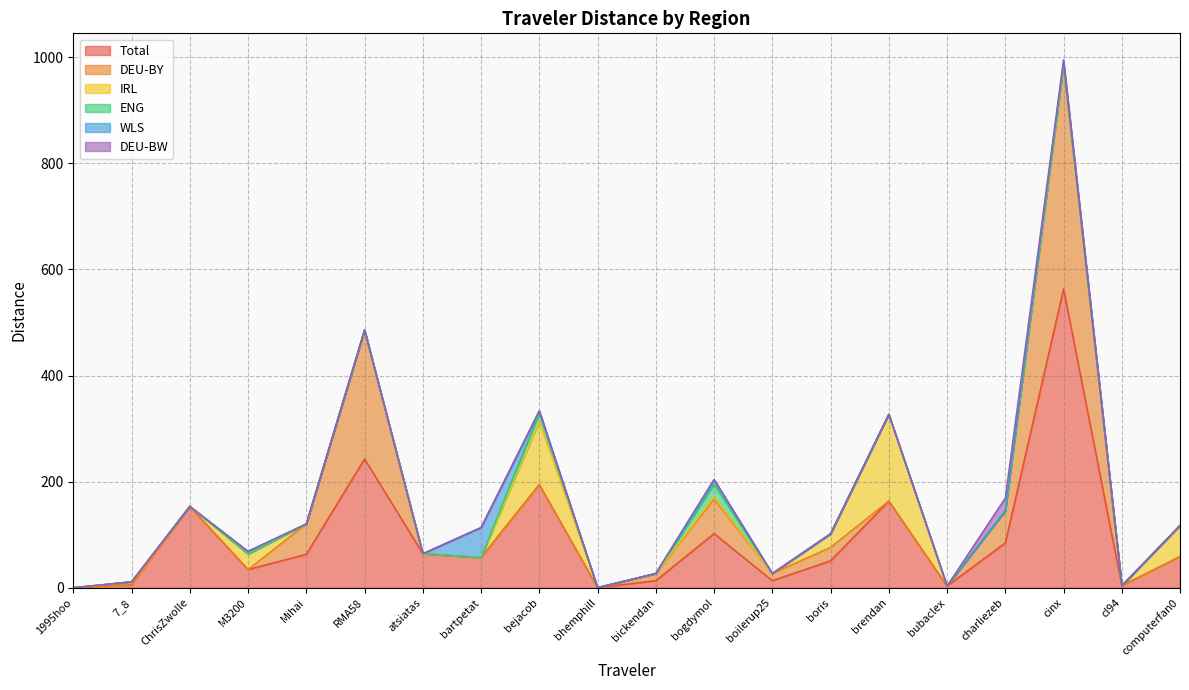

What is the approximate value of Total at bartpetat?

56.8